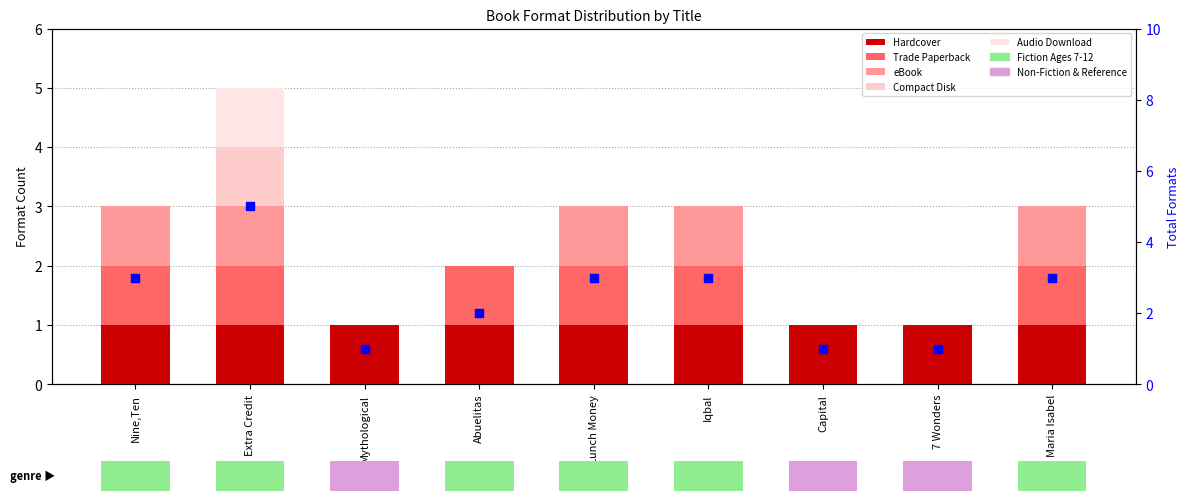

Which series contains the highest Y value?

total formats